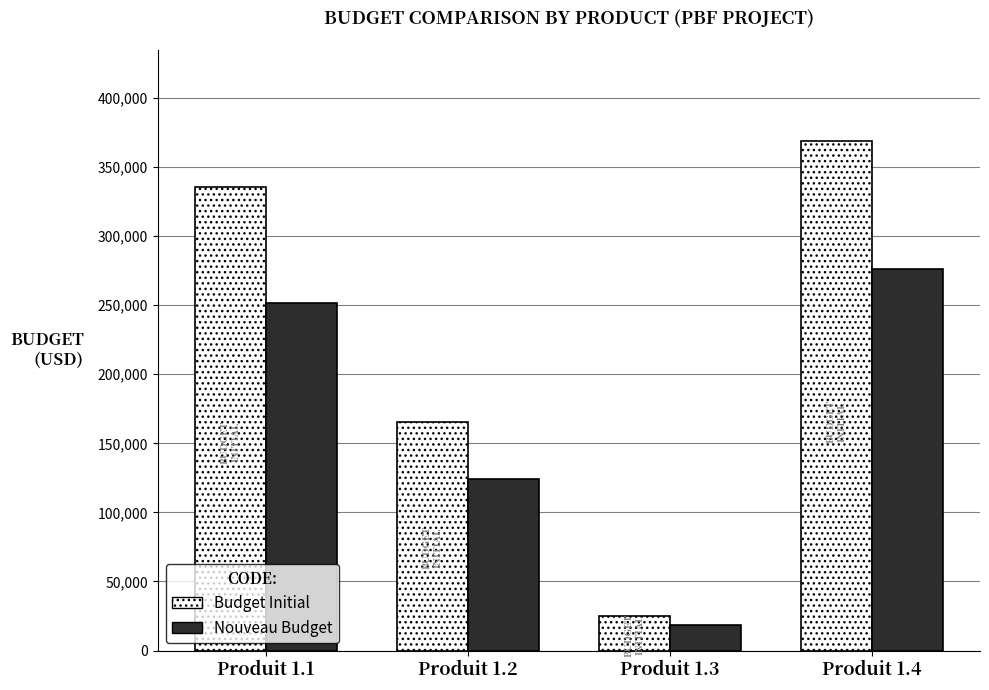

At which label does Budget initial (Total) first exceed 335261?

Produit 1.4